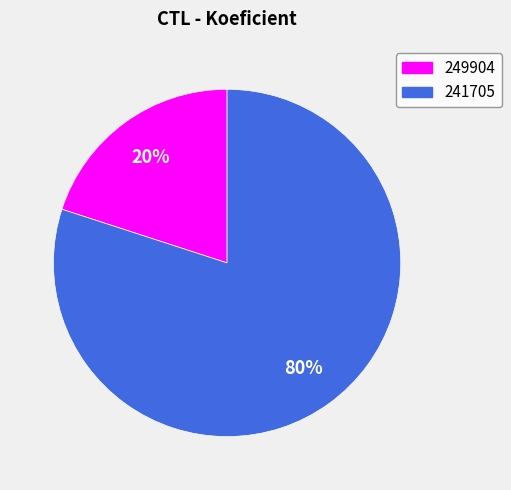

Do 241705 and 249904 together represent more than half of the pie?

Yes